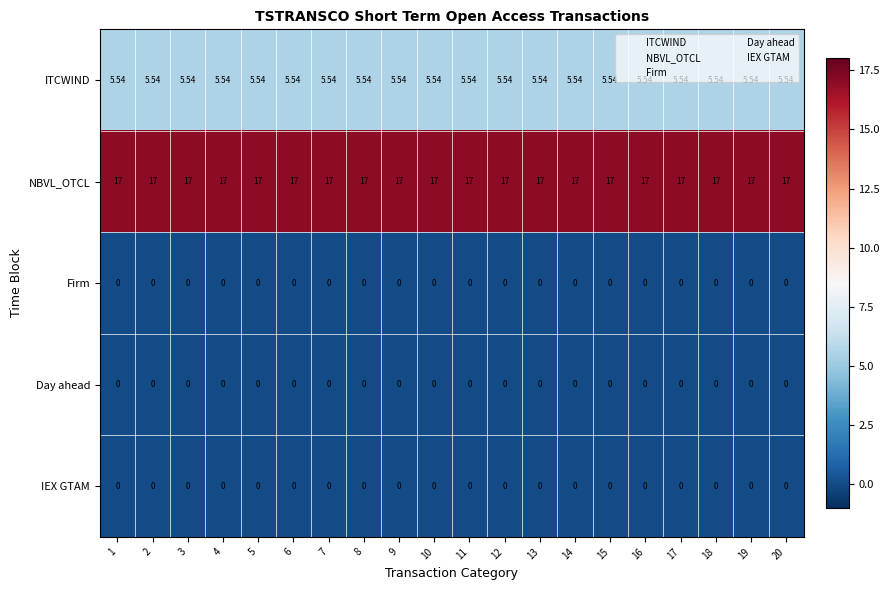

Which series has the largest total across all categories?

NBVL_OTCL